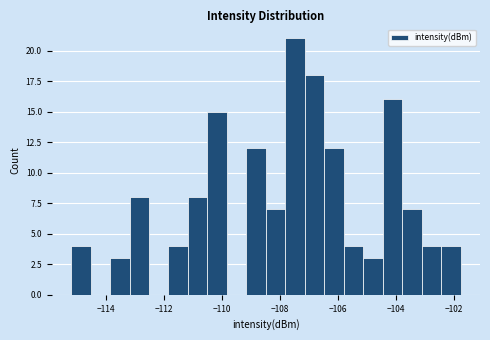

Around what value on the x-axis is the tallest bar? Give the approximate position of its centre, as read against the axis.

-107.4